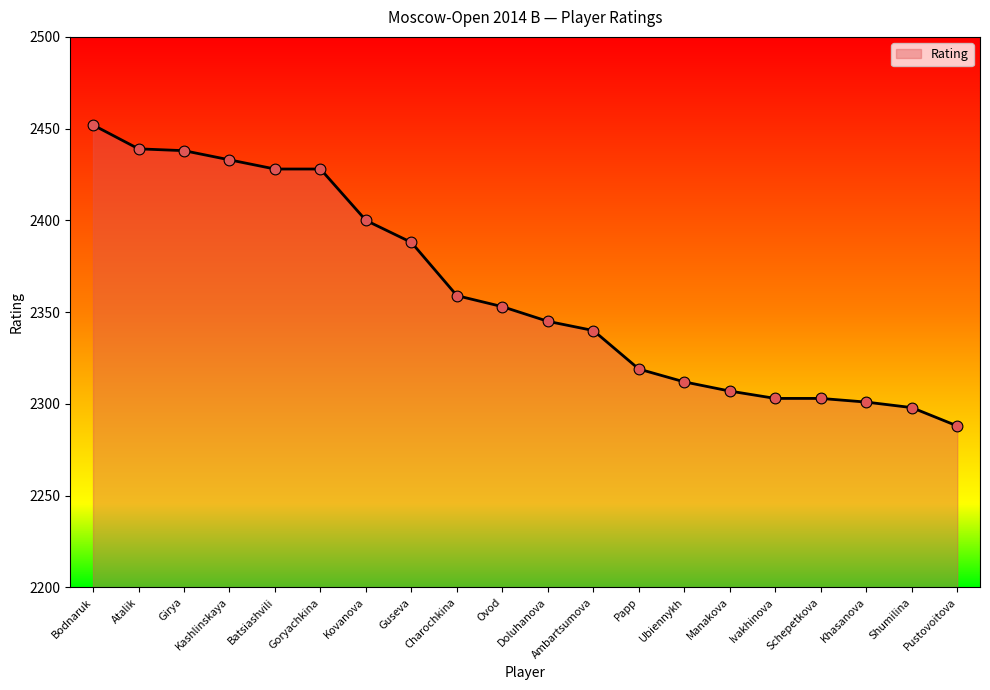

What is the ratio of the value at Kashlinskaya to the value at Khasanova?

1.1